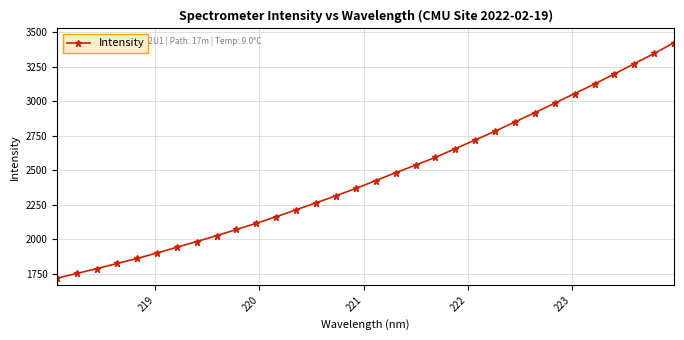

What is the maximum value shown in the chart?

3424.5